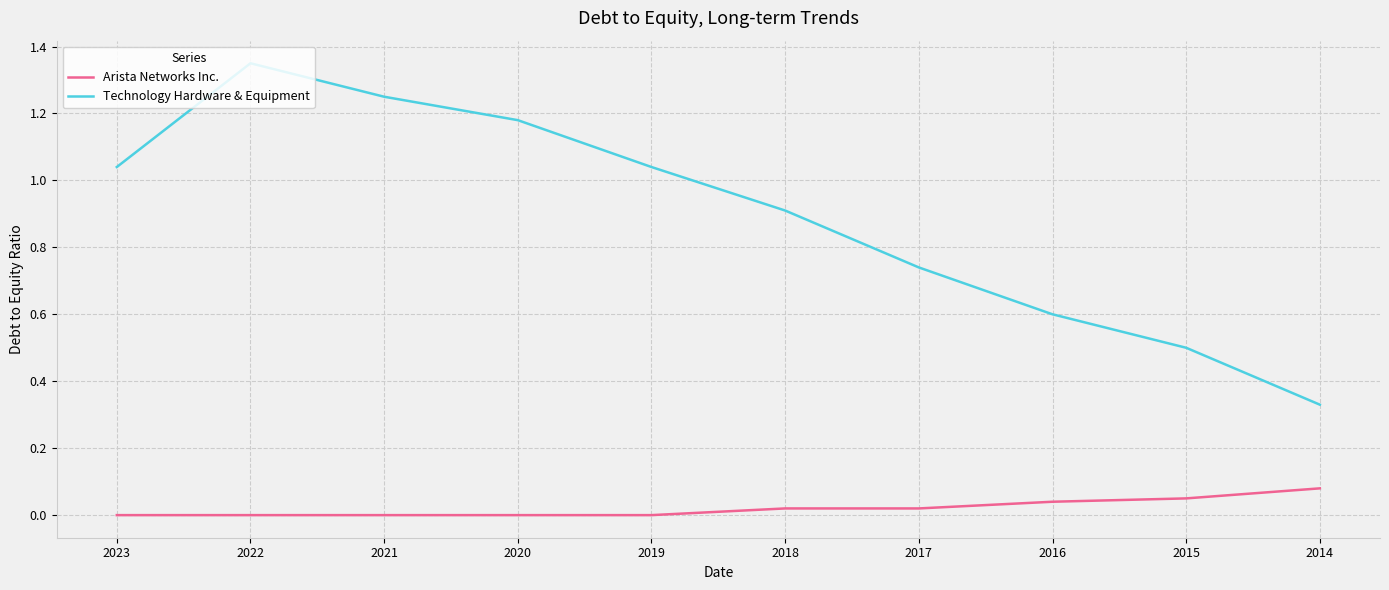

Between 2015 and 2014, which series saw the biggest shift?

Technology Hardware & Equipment